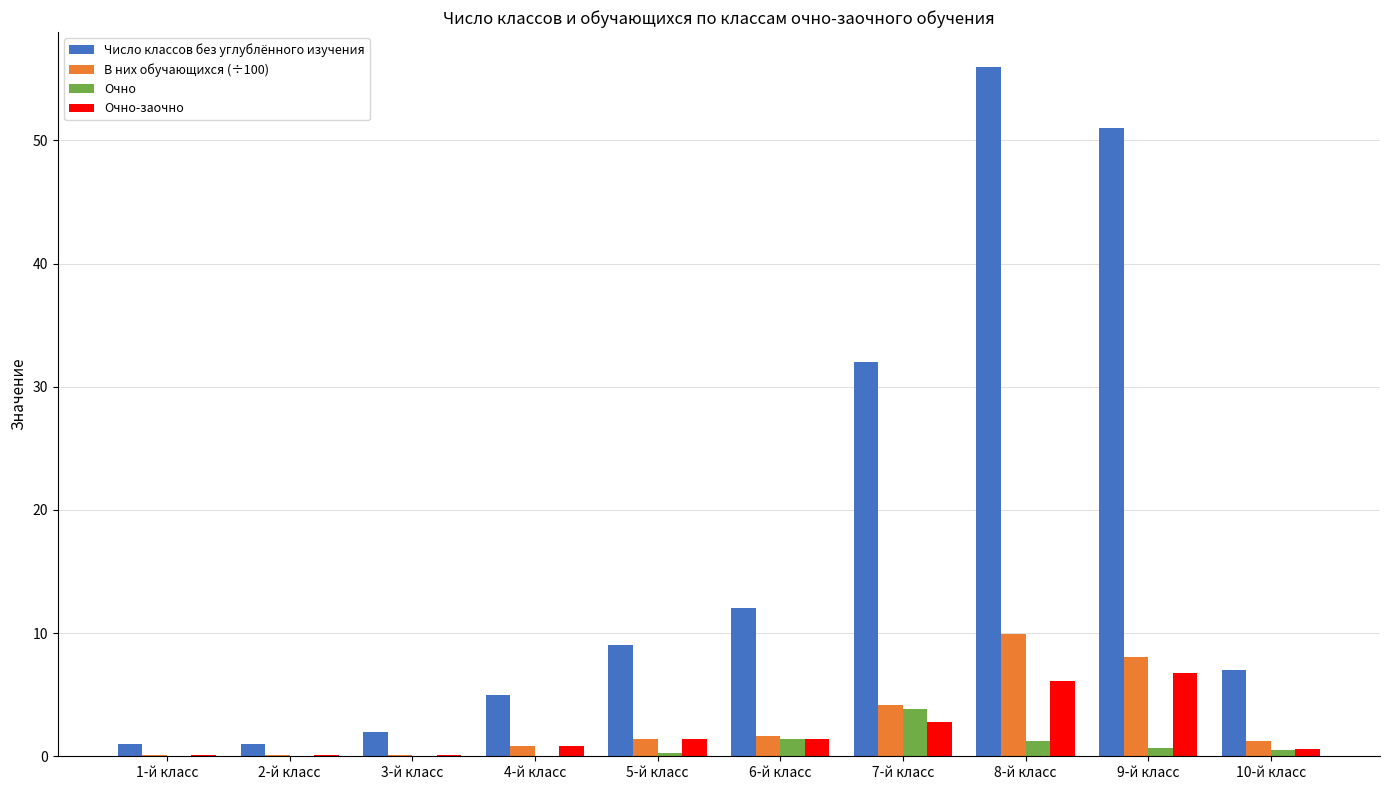

What is the maximum value for Число классов без углублённого изучения?

56.0